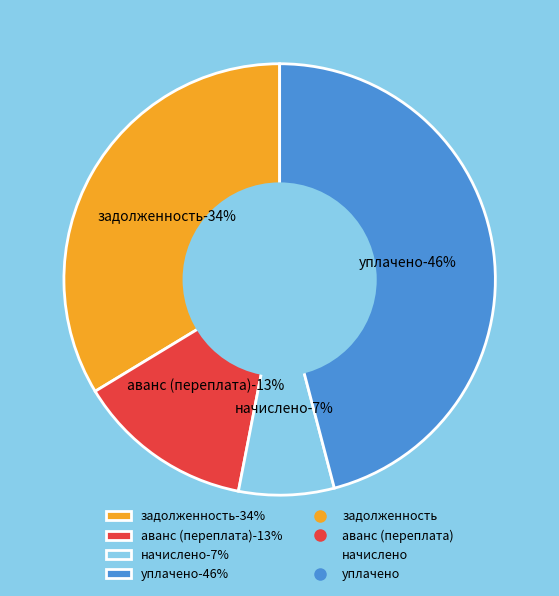

How many slices are in this pie chart?

4